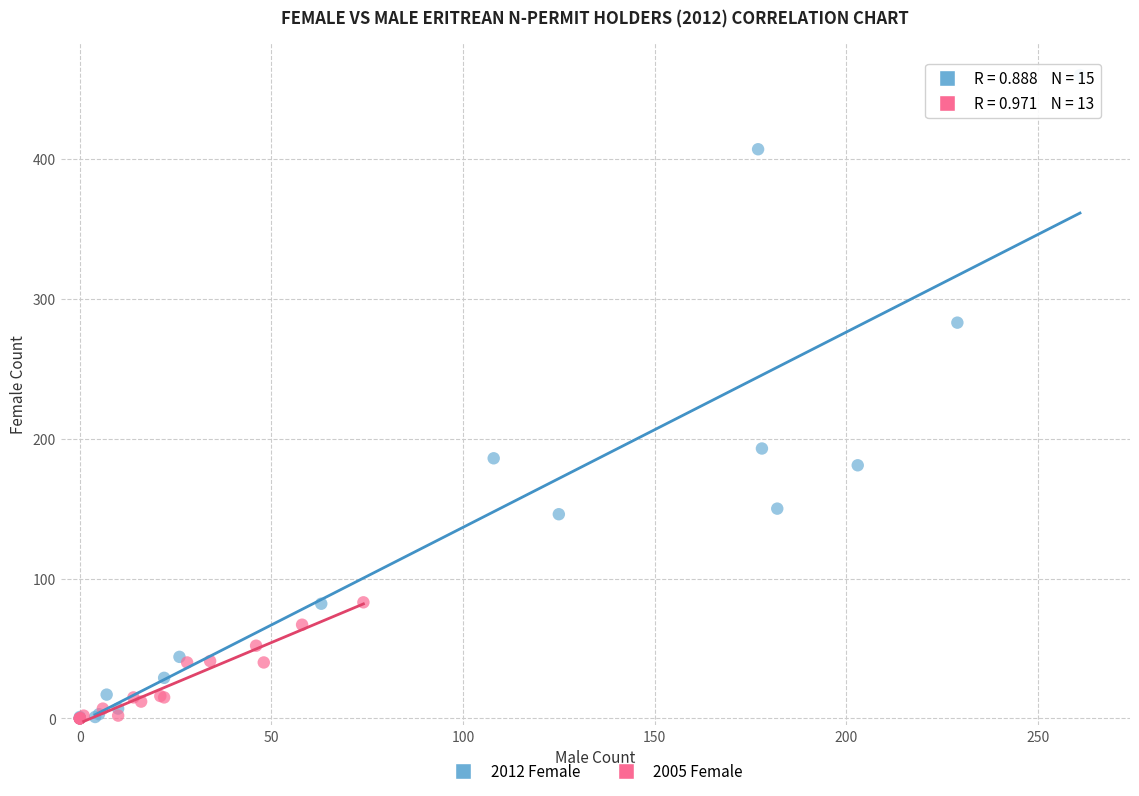

Which series has the widest spread of Y values?

2012 Female